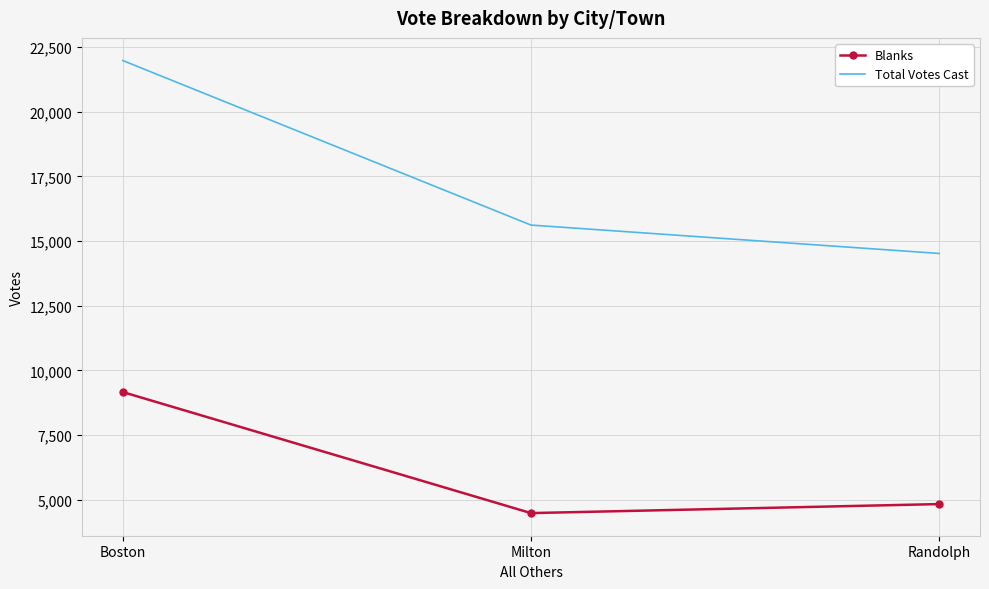

What is the average value of the Total Votes Cast series?

17370